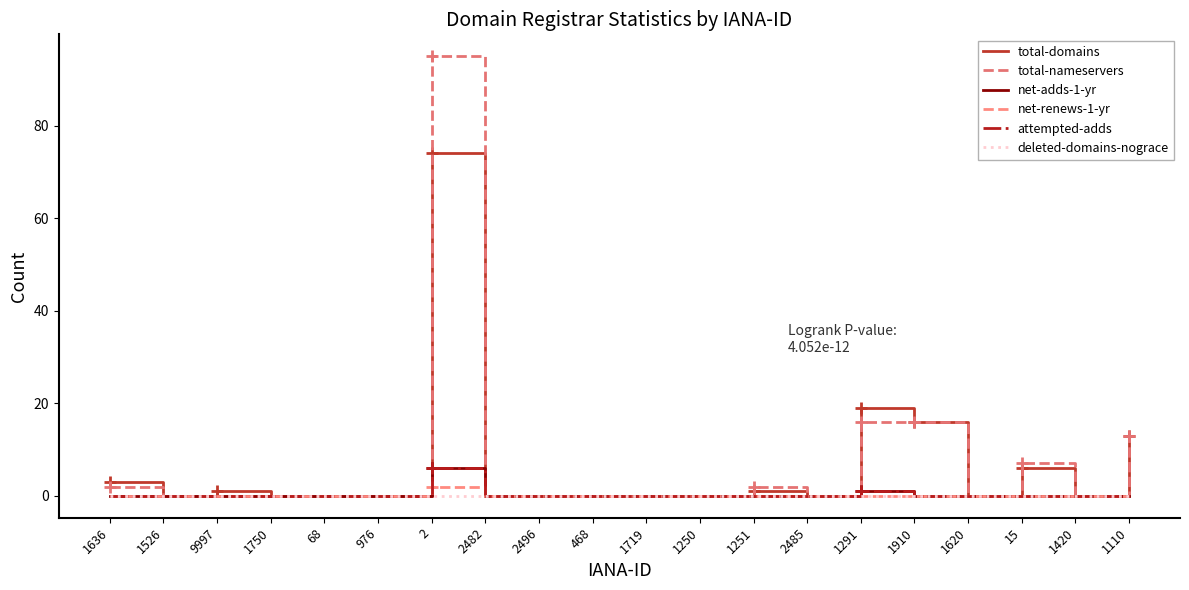

Which series changed the most between 1250 and 1910?

total-domains